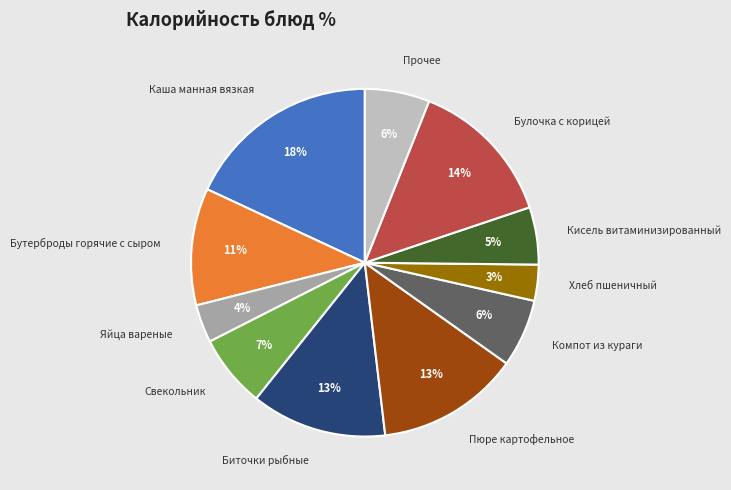

What is the ratio of the value at Прочее to the value at Свекольник?

0.9